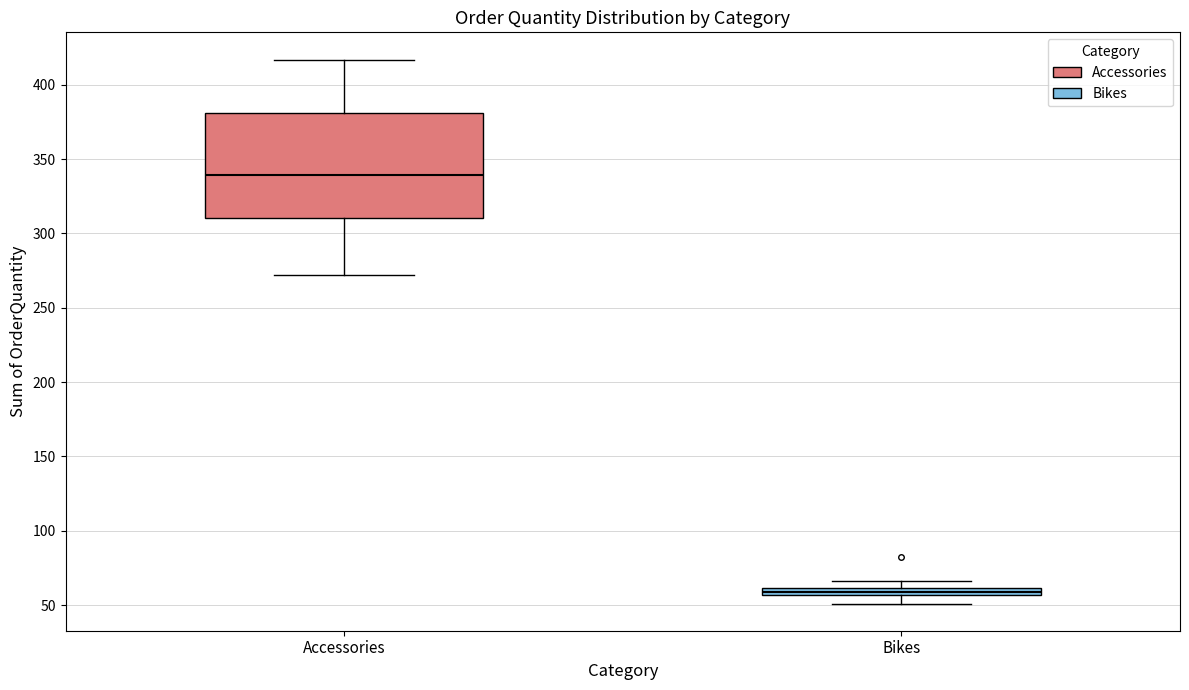

Which box is the tallest, from its lower edge to its upper edge?

Accessories